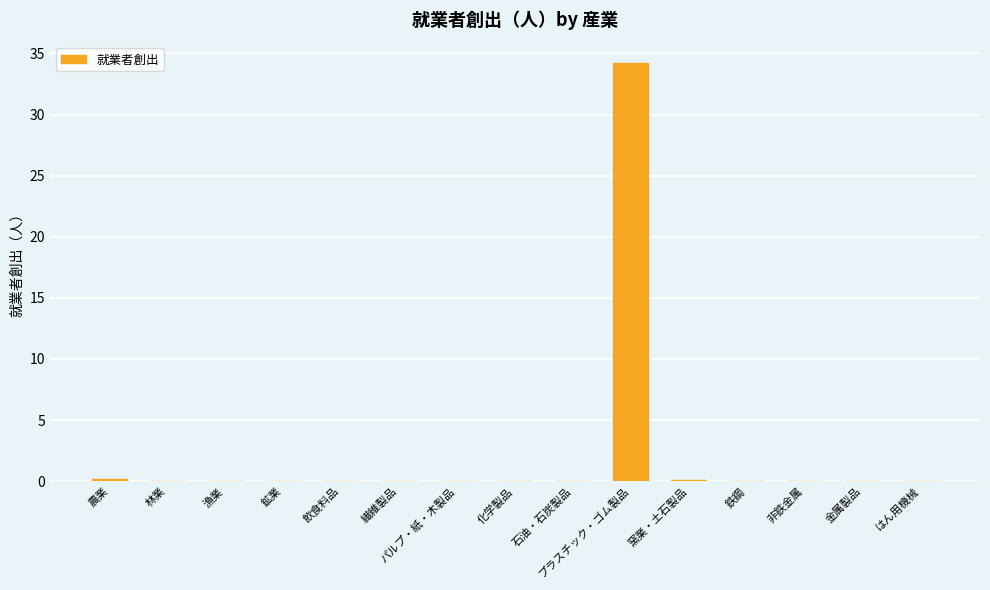

What is the greatest value displayed?

34.2